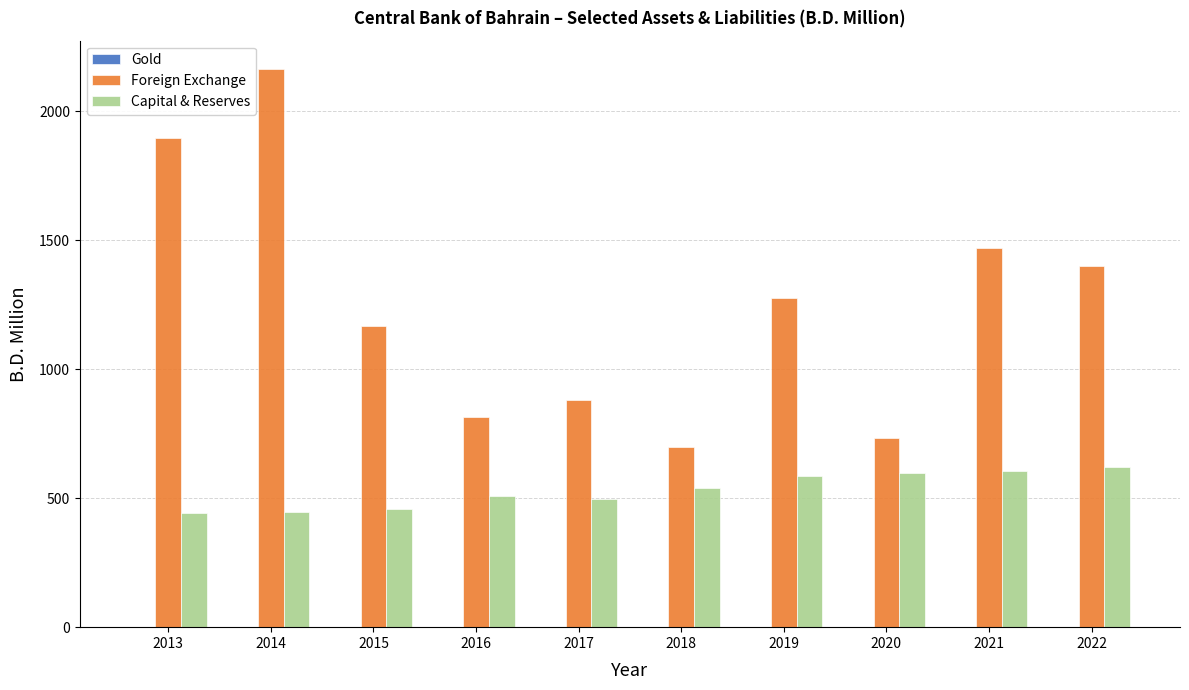

What is the sum of all Foreign Exchange values?

12502.5